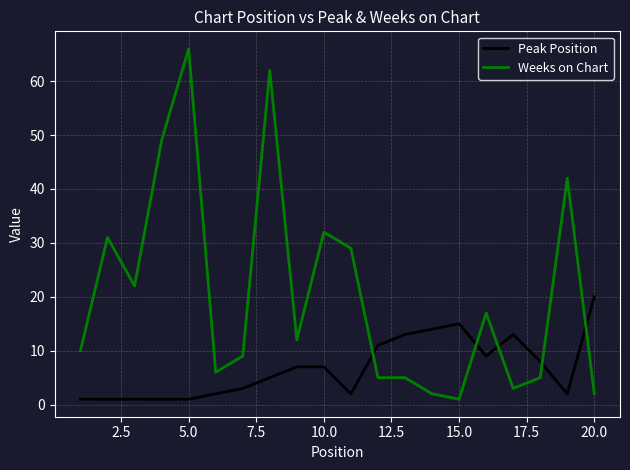

Which series has the largest total across all categories?

Weeks on Chart